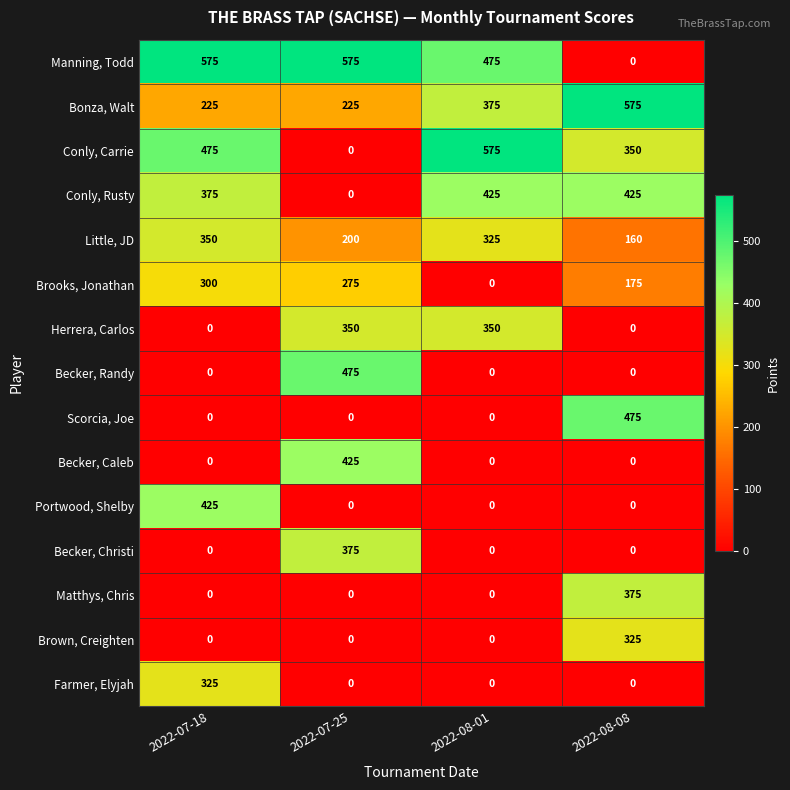

The value of Farmer, Elyjah at 2022-08-08 is 0. True or false?

True